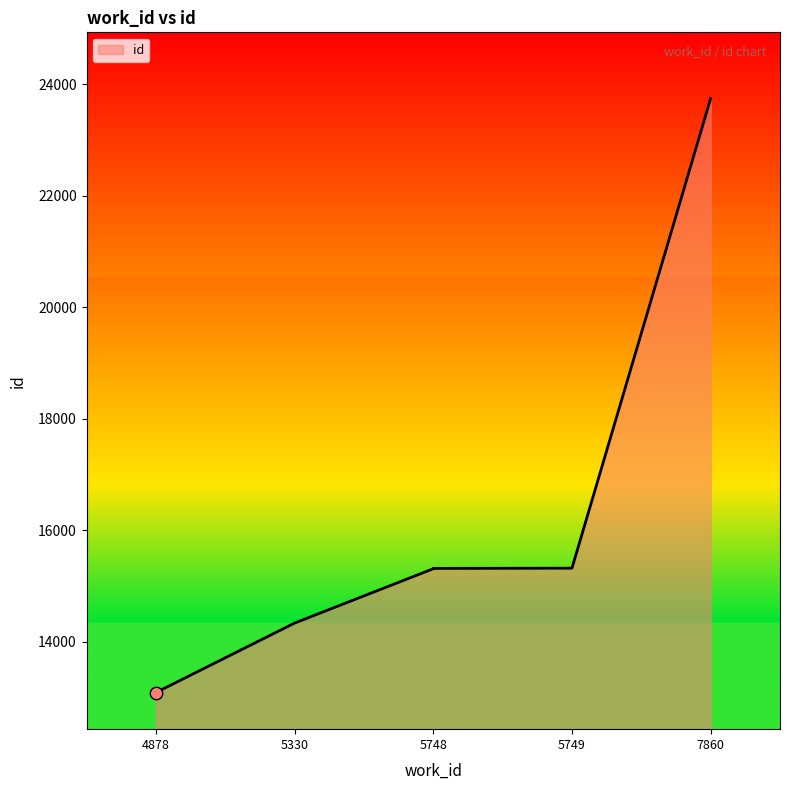

What is the ratio of the value at 7860 to the value at 4878?

1.8